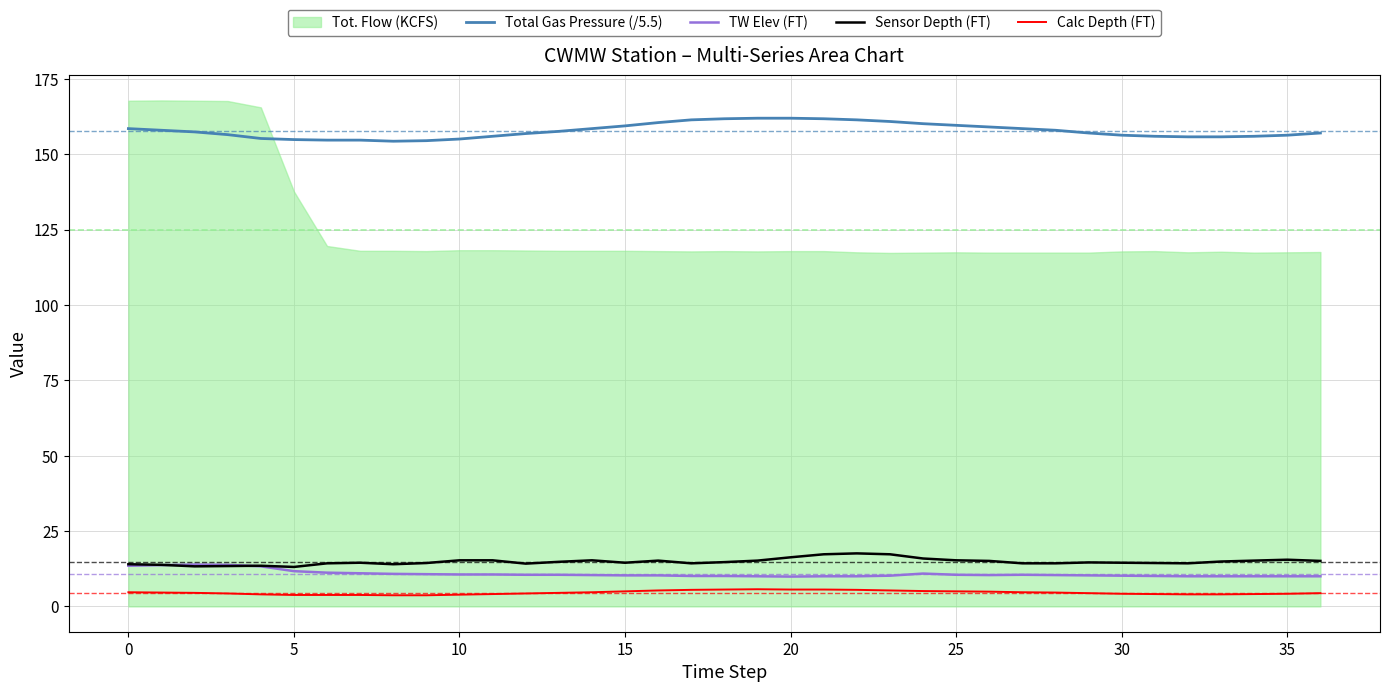

The value of Total Gas Pressure (/5.5) at 33 is 155.8. True or false?

True